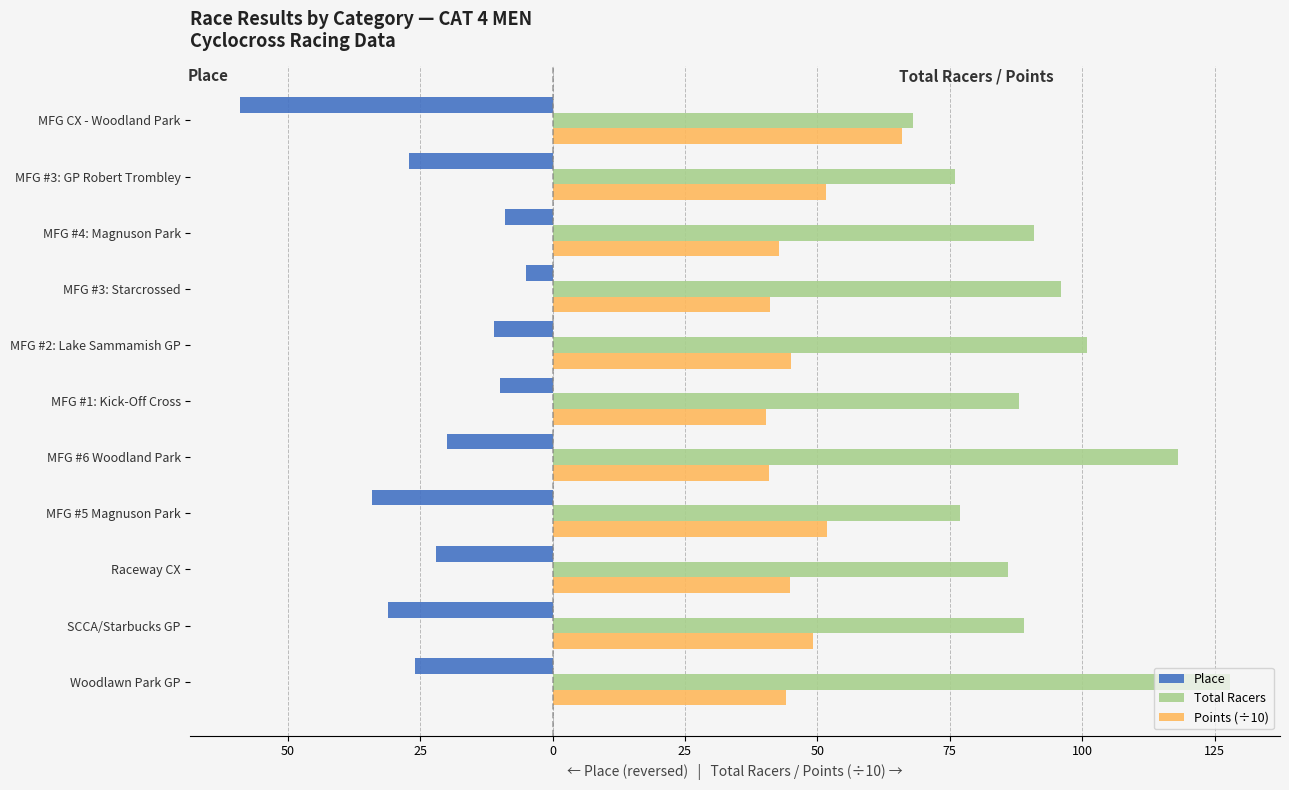

What is the minimum value shown in the chart?

-59.0